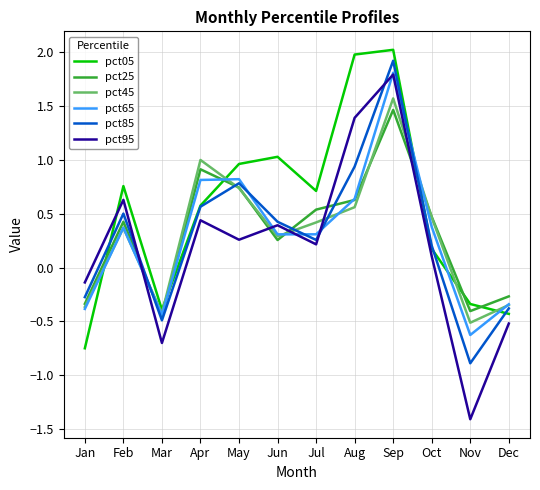

What is the minimum value shown in the chart?

-1.4